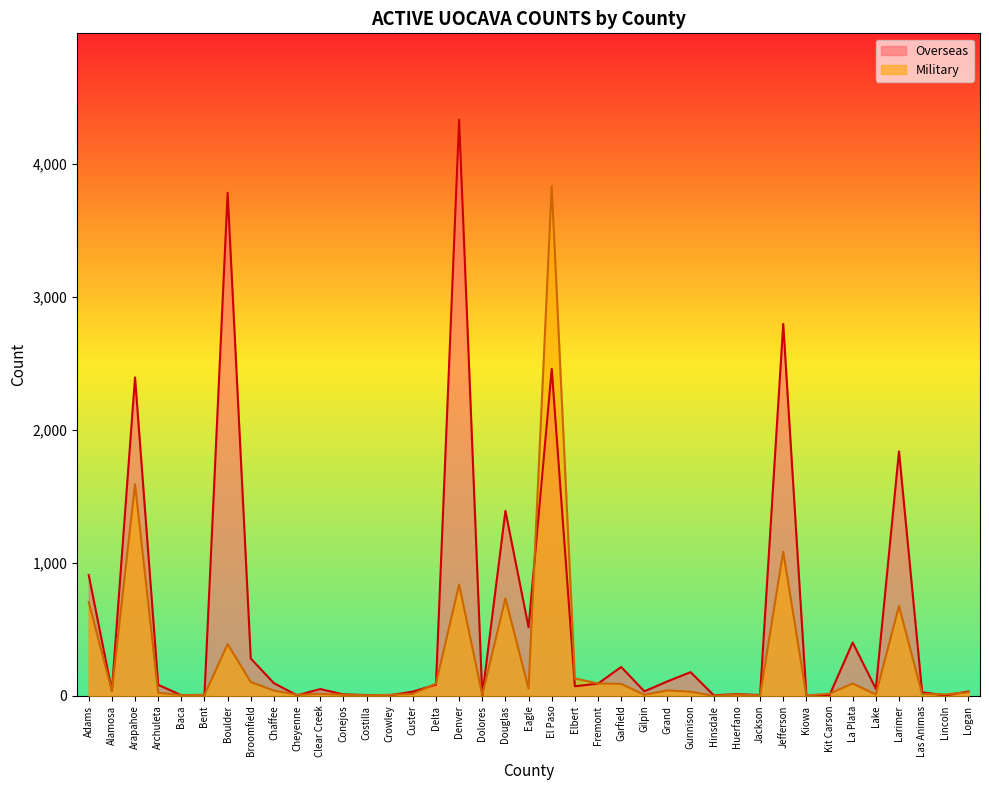

Count the number of data series in this chart.

2